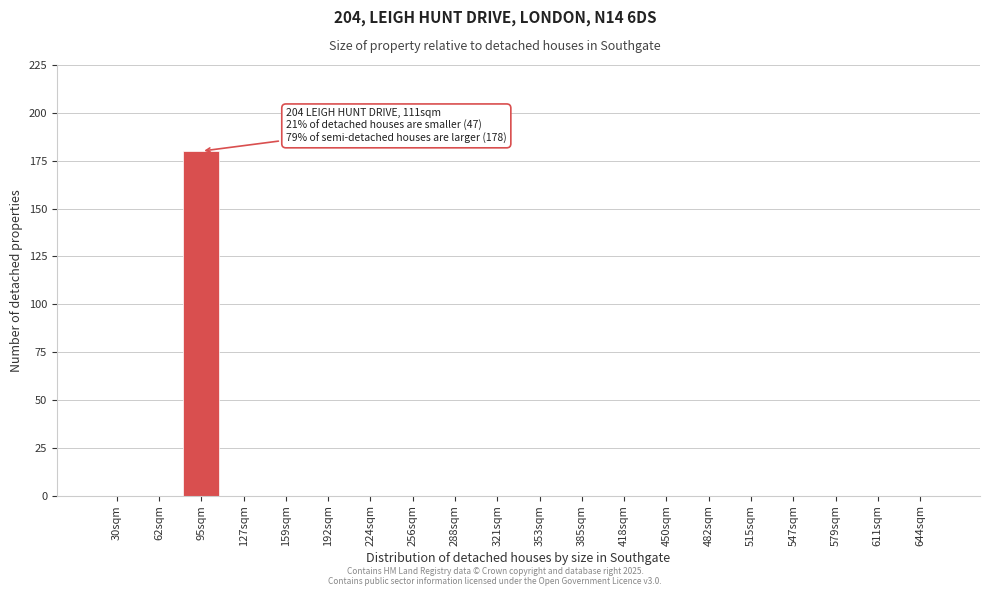

Reading right to left, list all the values displayed in this chart.

644sqm=0	611sqm=0	579sqm=0	547sqm=0	515sqm=0	482sqm=0	450sqm=0	418sqm=0	385sqm=0	353sqm=0	321sqm=0	288sqm=0	256sqm=0	224sqm=0	192sqm=0	159sqm=0	127sqm=0	95sqm=180	62sqm=0	30sqm=0